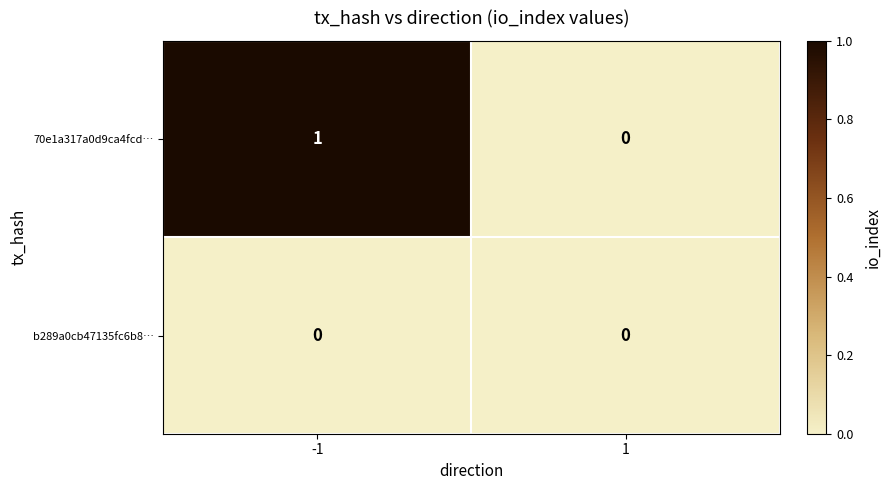

Which series has the widest spread of values?

70e1a317a0d9ca4fcd…